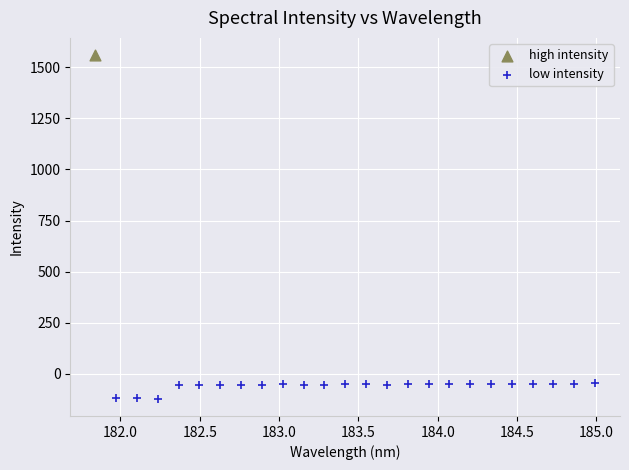

What are all the series names shown in the legend?

high intensity, low intensity